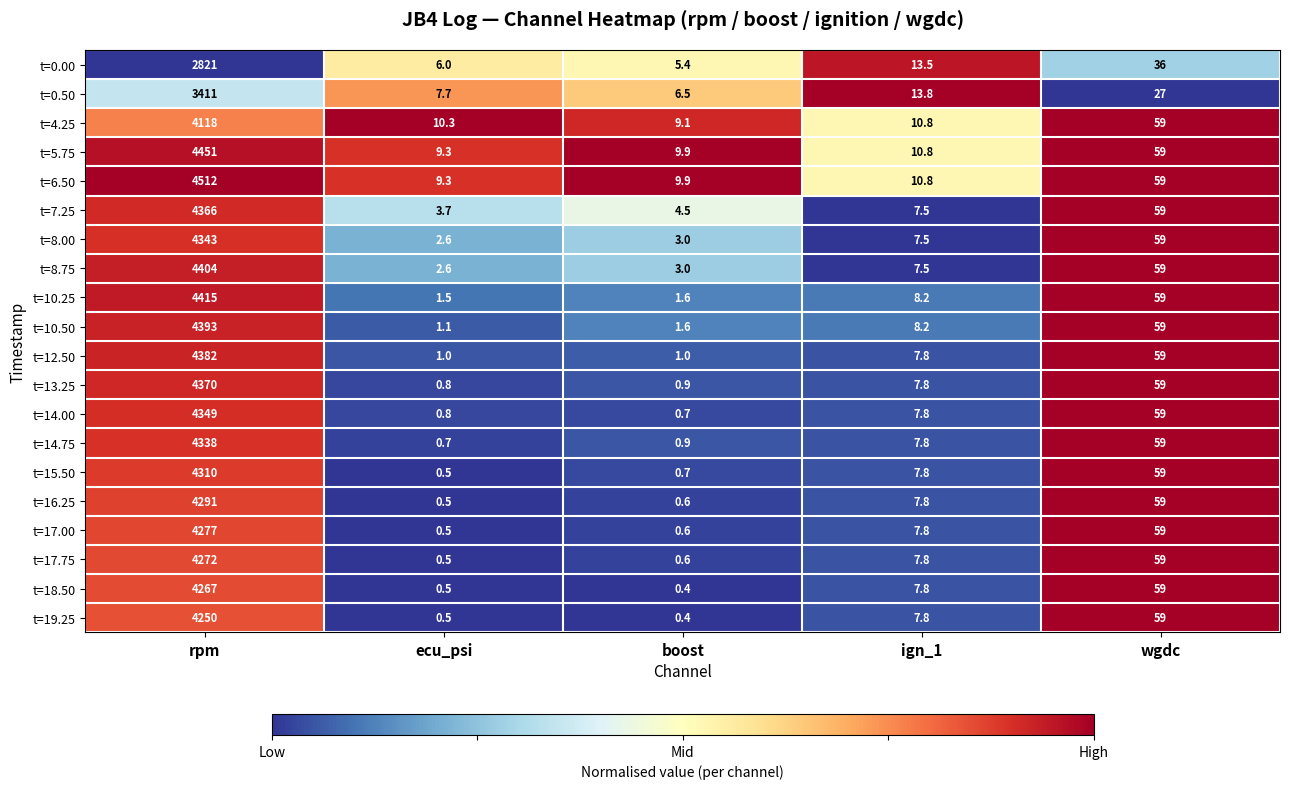

What is the difference between the highest and lowest values at boost?

9.5